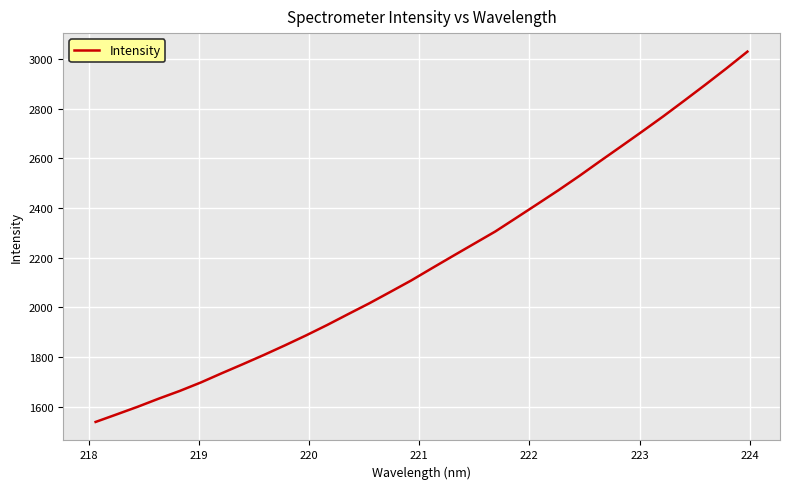

True or false: there are more than 0 points higher than both neighbors.

False